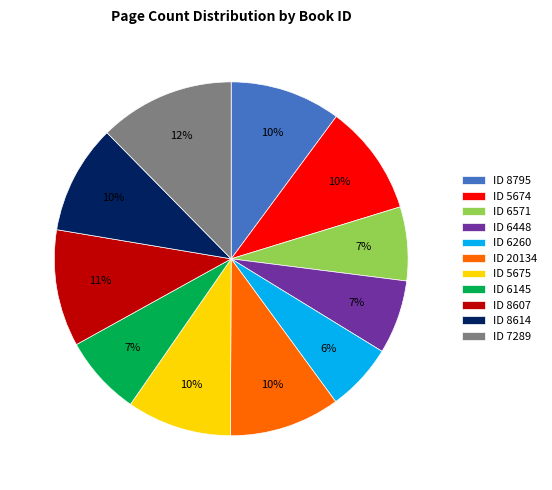

Between ID 6448 and ID 8614, which is larger?

ID 8614